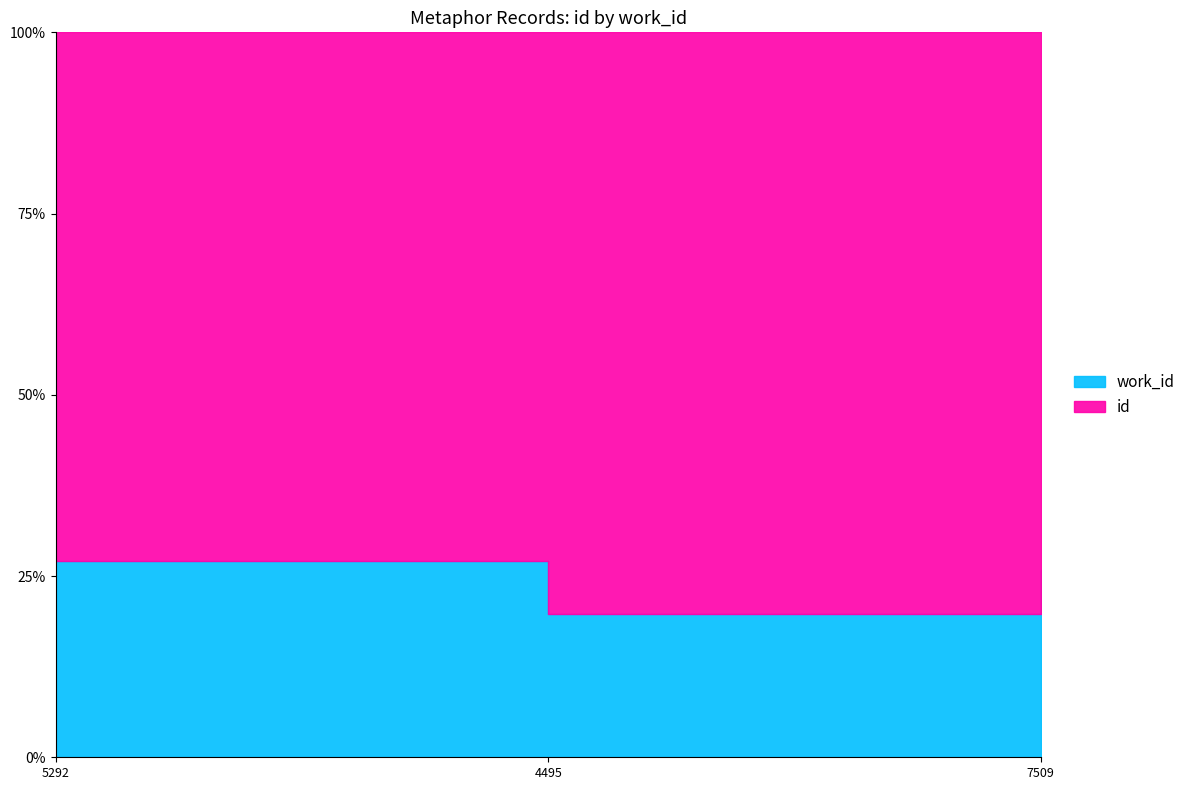

What position from the left is 4495?

2